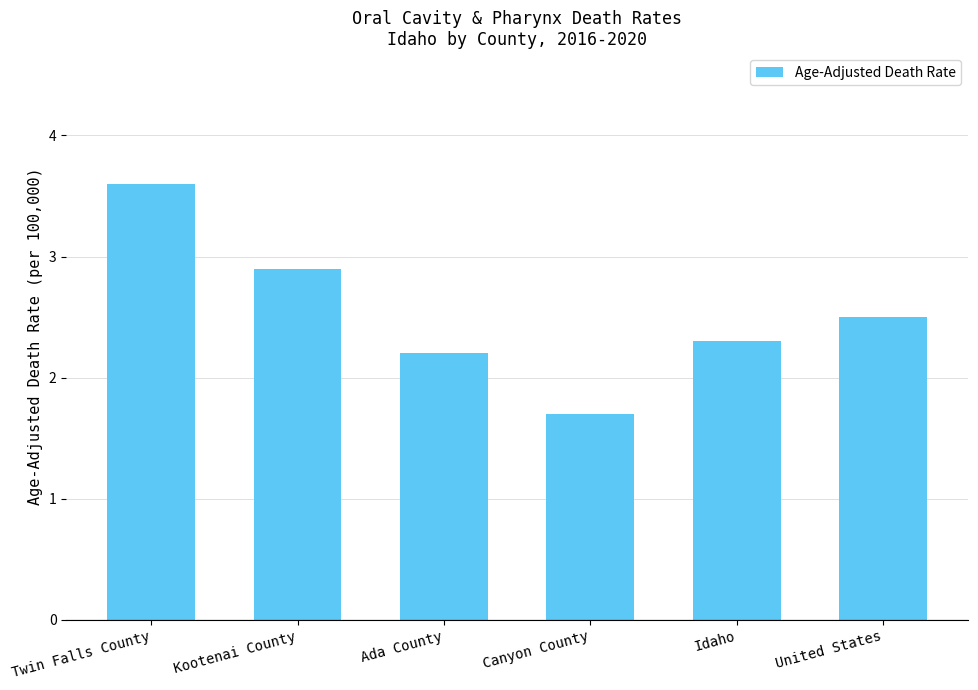

List the labels in order of value, smallest first.

Canyon County, Ada County, Idaho, United States, Kootenai County, Twin Falls County